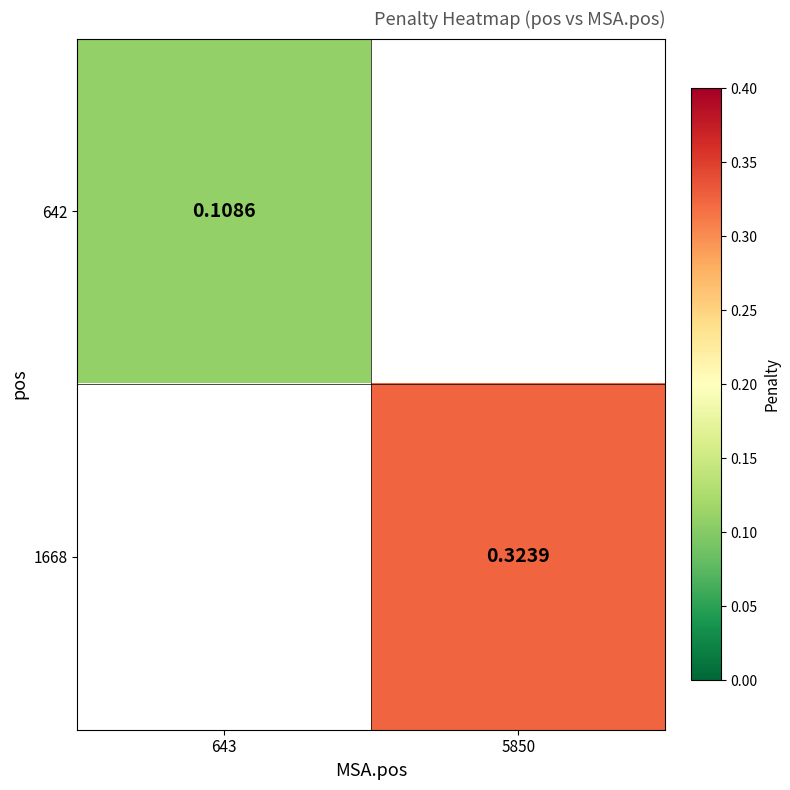

How many categories are shown in the chart?

2